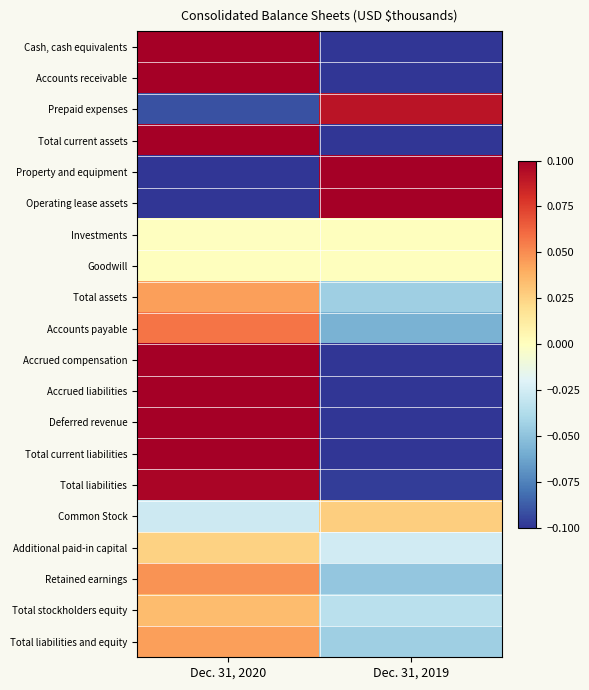

Rank the series at Dec. 31, 2019 from highest to lowest value.

Operating lease assets, Property and equipment, Prepaid expenses, Common Stock, Investments, Goodwill, Additional paid-in capital, Total stockholders equity, Total assets, Total liabilities and equity, Retained earnings, Accounts payable, Total liabilities, Cash, cash equivalents, Total current assets, Accrued compensation, Total current liabilities, Deferred revenue, Accrued liabilities, Accounts receivable